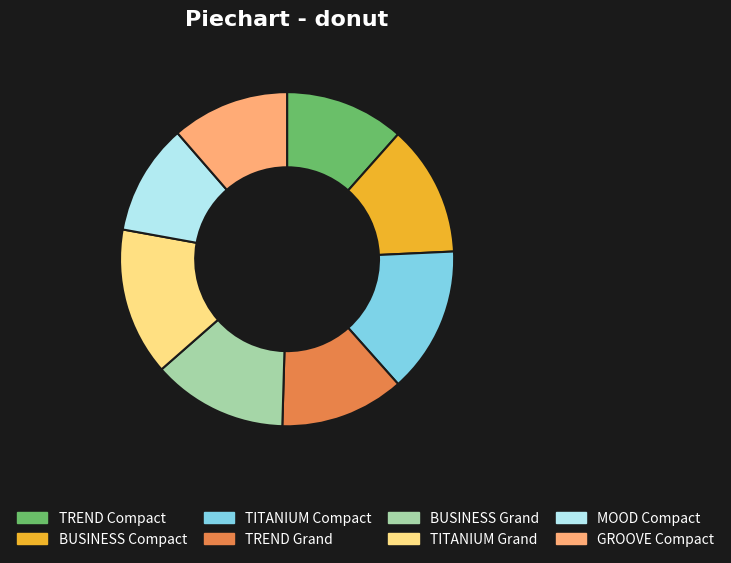

Which slice is the smallest?

MOOD Compact